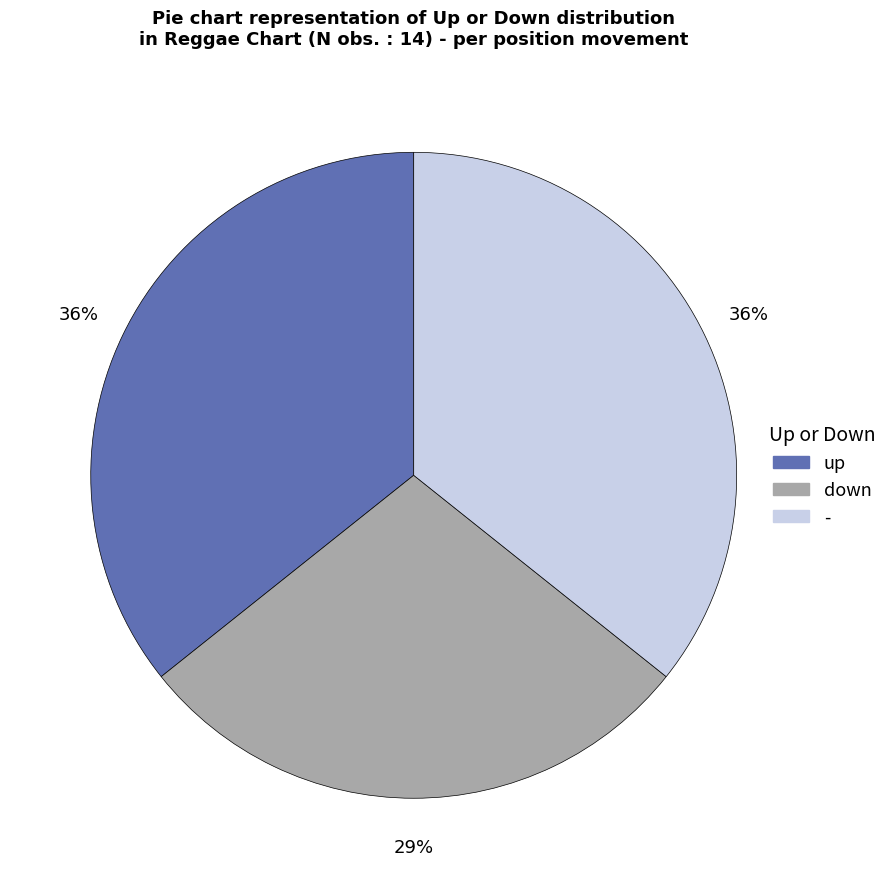

Does - account for over 50% of the chart?

No